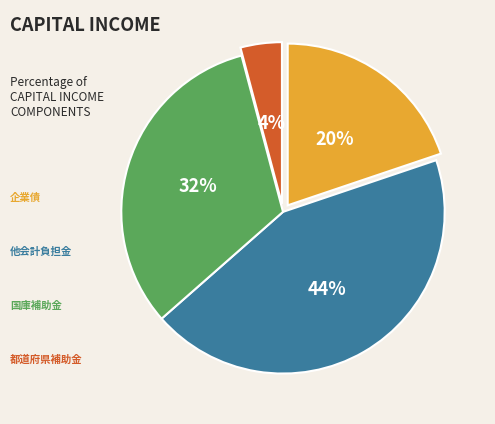

To the nearest percent, what is the difference between the largest and smallest slice percentages?

40%